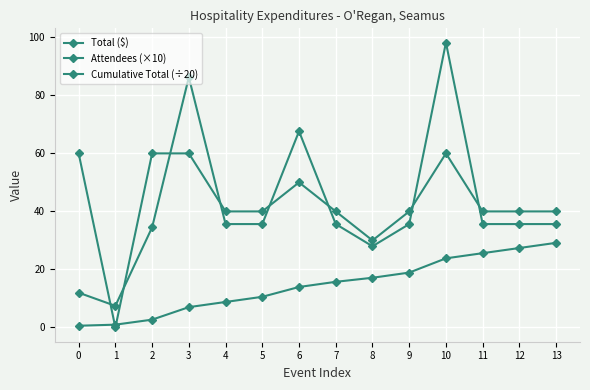

Is the value of Attendees (×10) at 7 greater than the value of Cumulative Total (÷20) at 11?

Yes